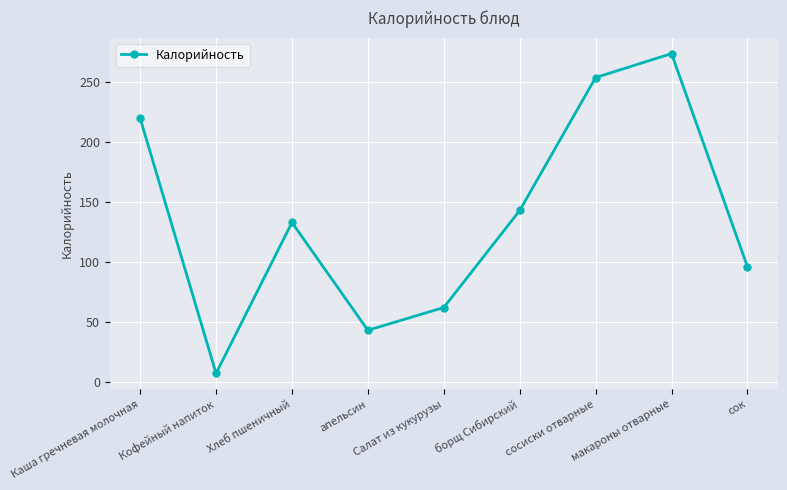

The value at Хлеб пшеничный is 133. True or false?

True